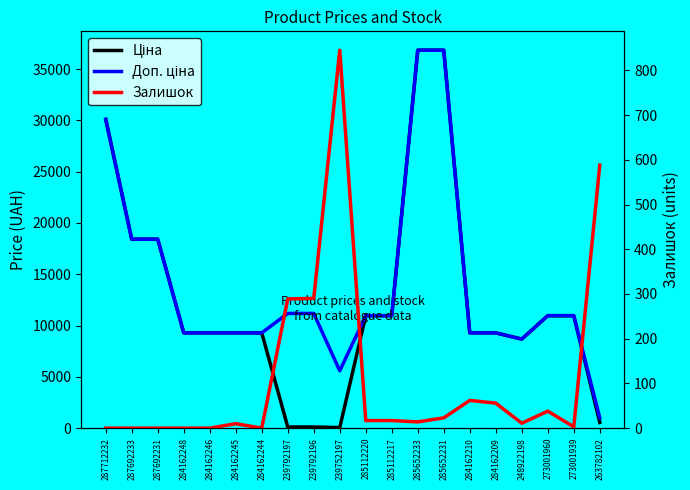

What is the approximate value of Доп. ціна at 285112220?

10964.4